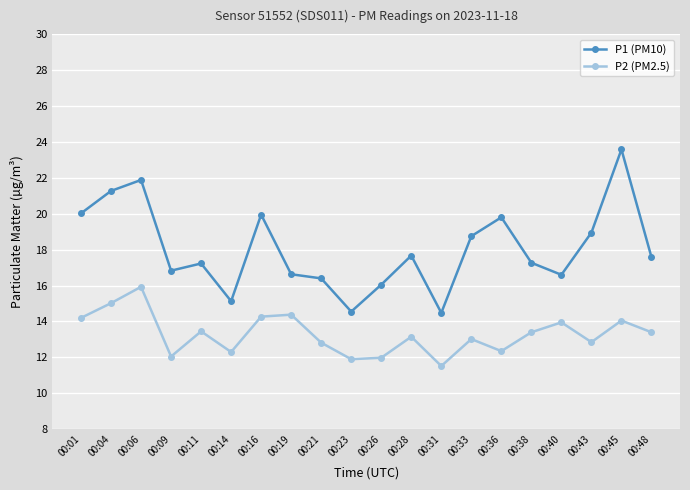

The value of P1 (PM10) at 00:45 is 23.6. True or false?

True